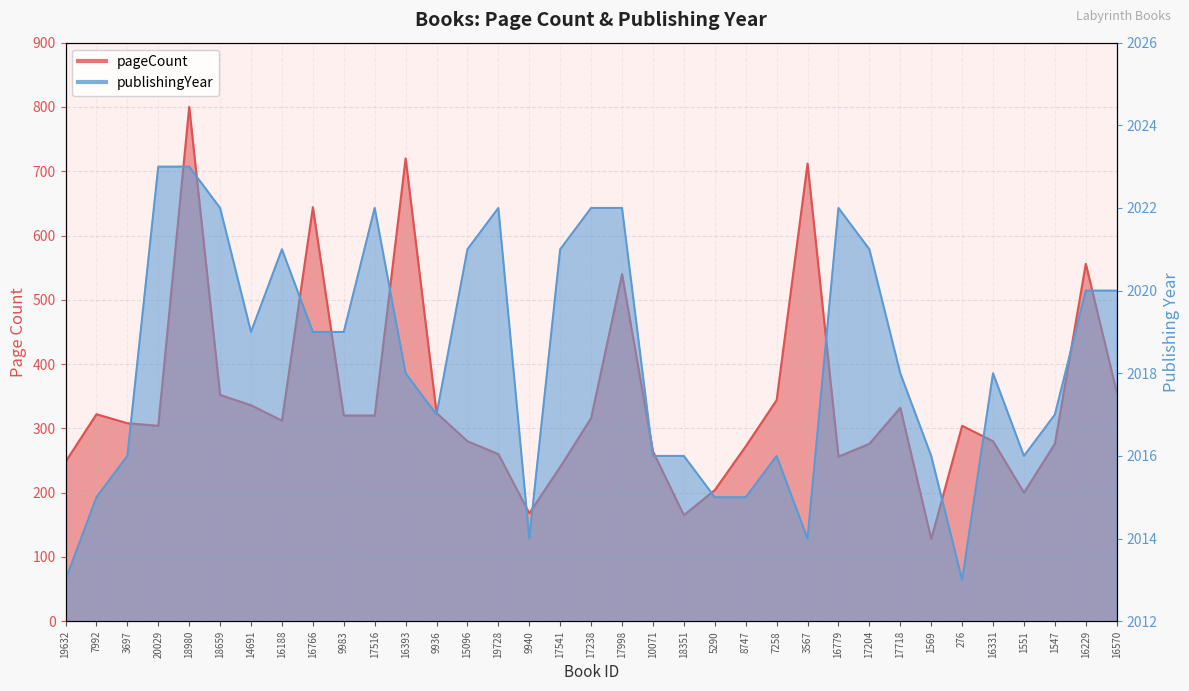

At which label does publishingYear reach its peak?

20029